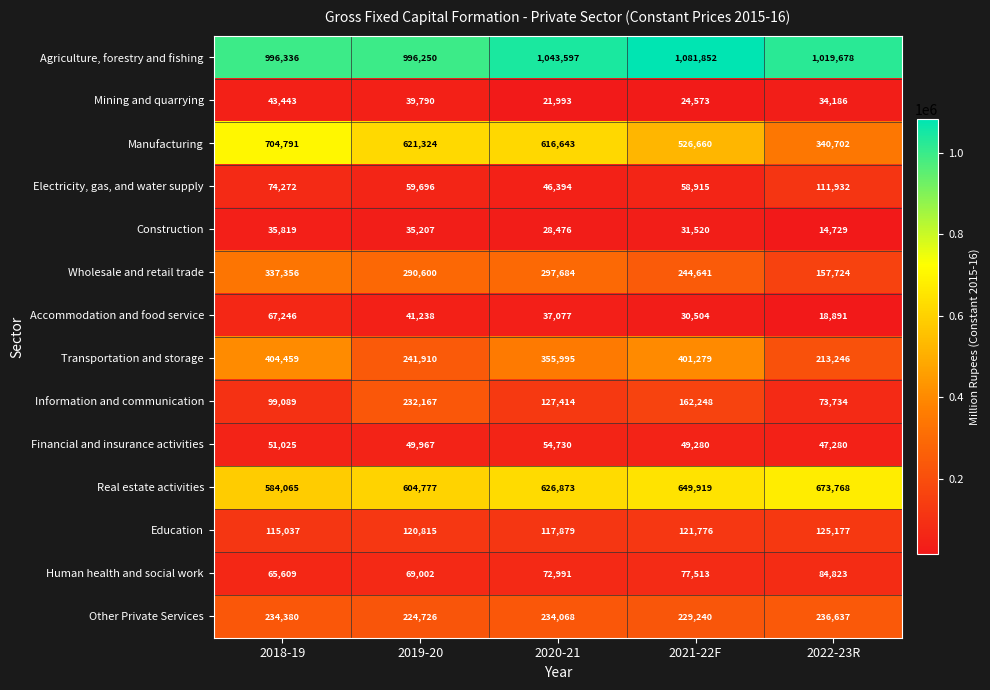

At which label does Construction first exceed 31520?

2018-19